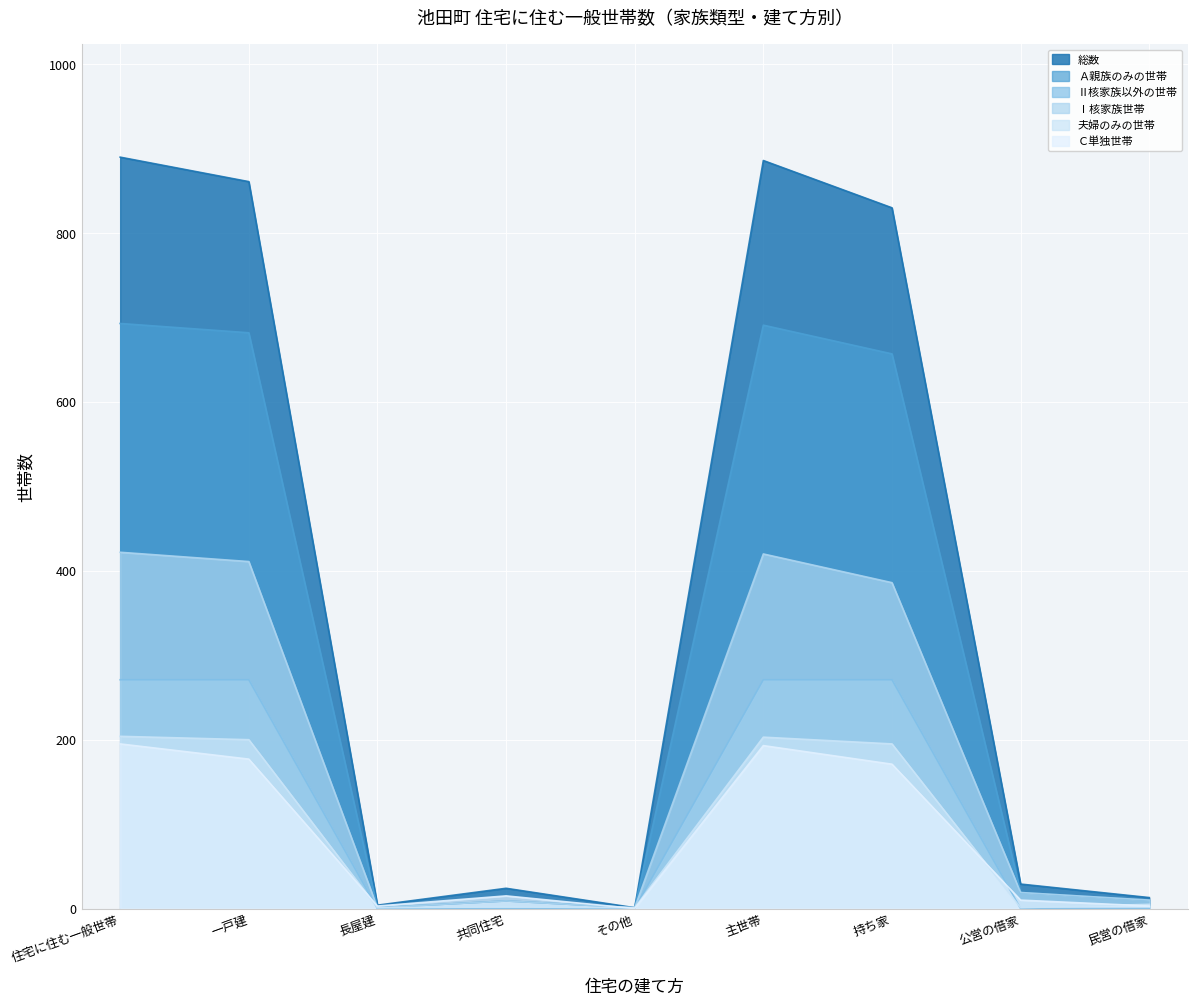

Between 公営の借家 and 共同住宅, which is larger?

公営の借家